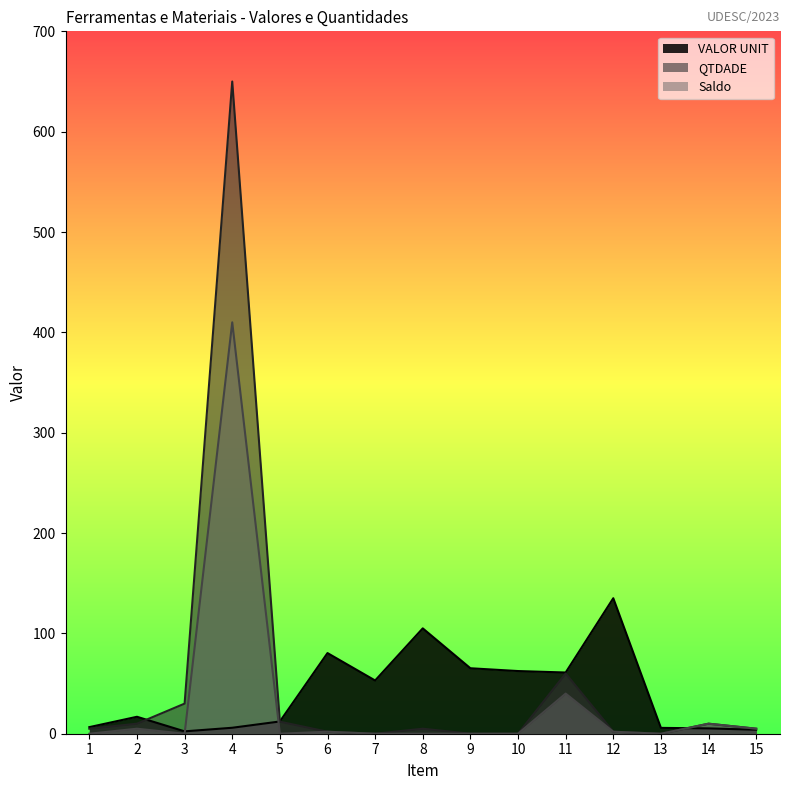

In VALOR UNIT, how many points are lower than both neighbors (excluding endpoints)?

3